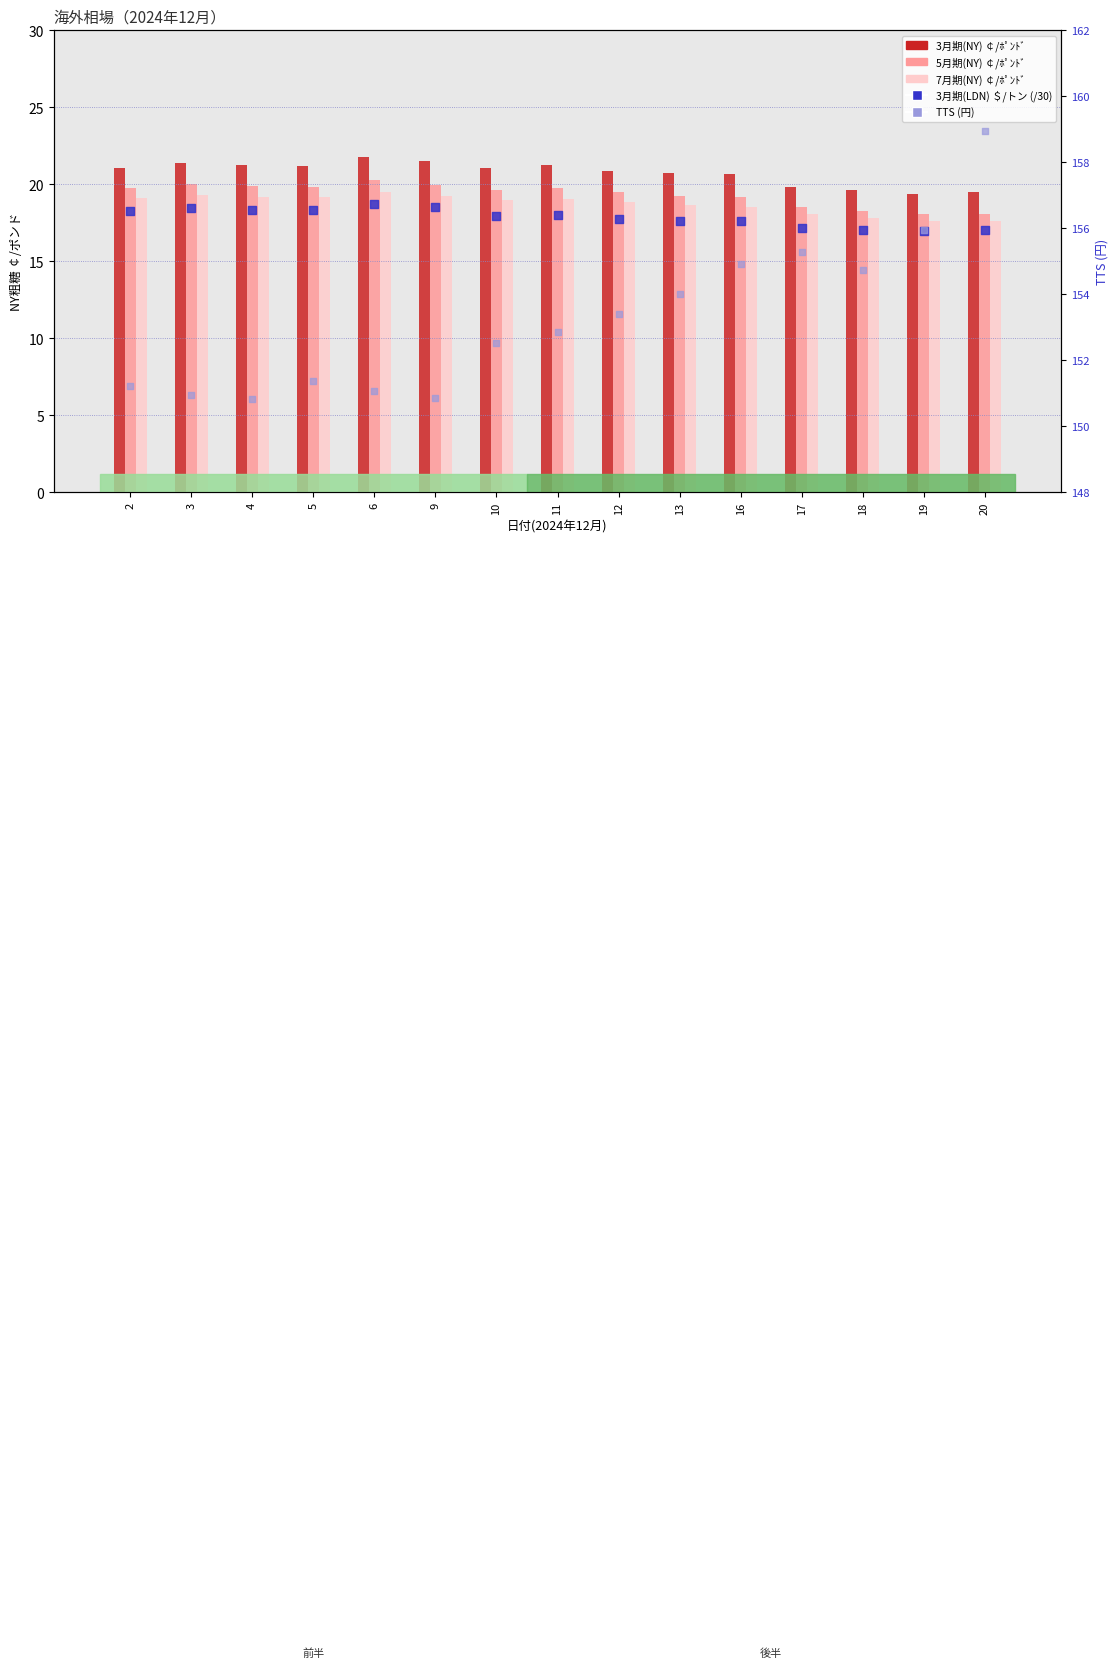

At how many categories does at least one series exceed 30?

15